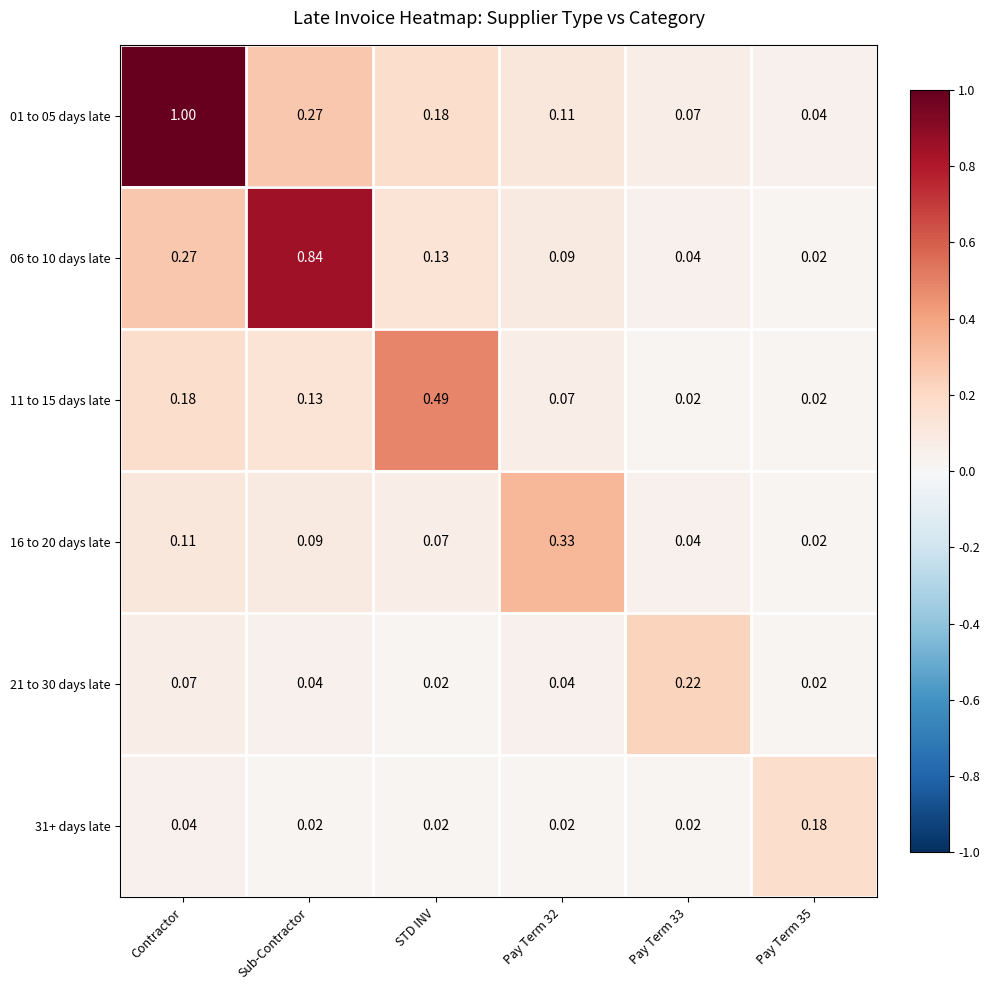

Which category has the highest value across all series?

Contractor